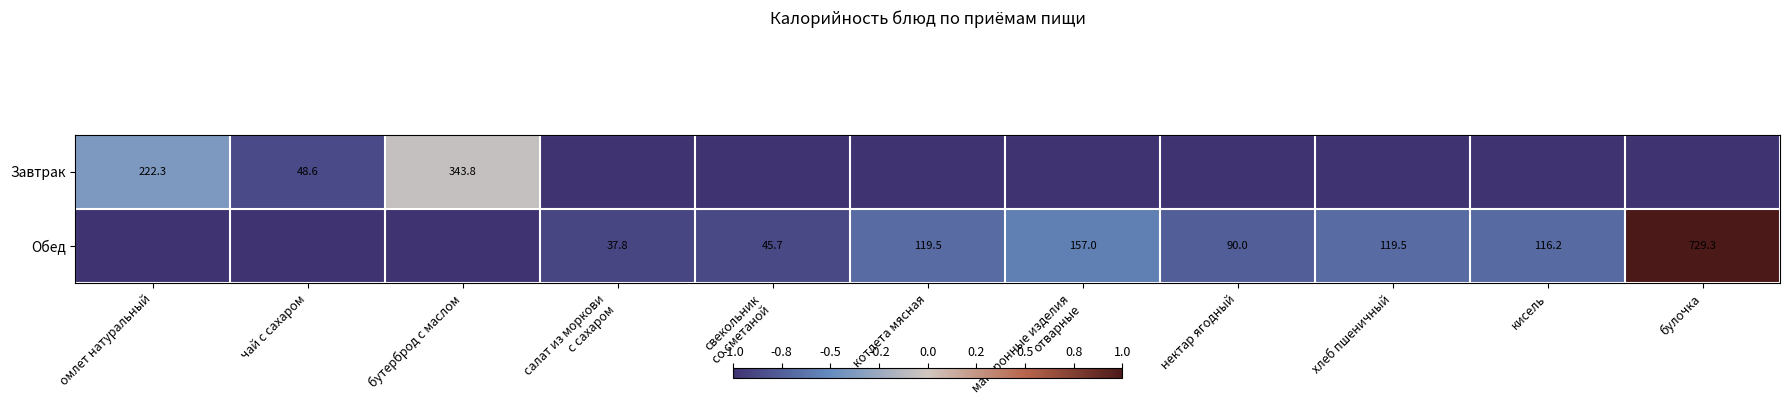

Is it true that Завтрак equals 222.3 at омлет натуральный?

True